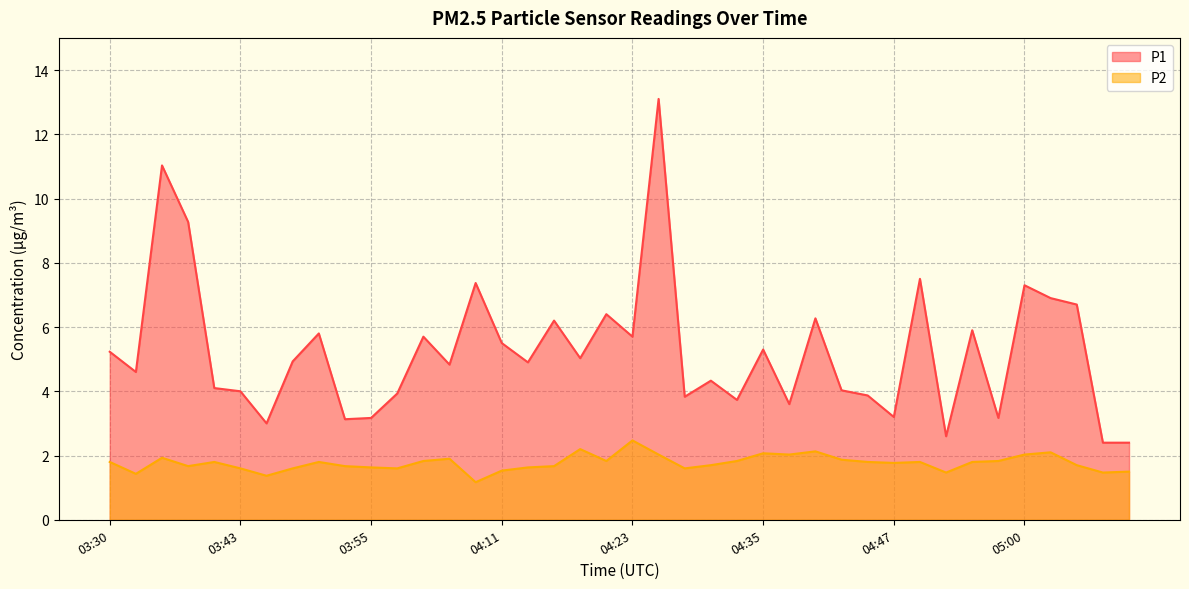

Where is the first local maximum for P2?

03:35